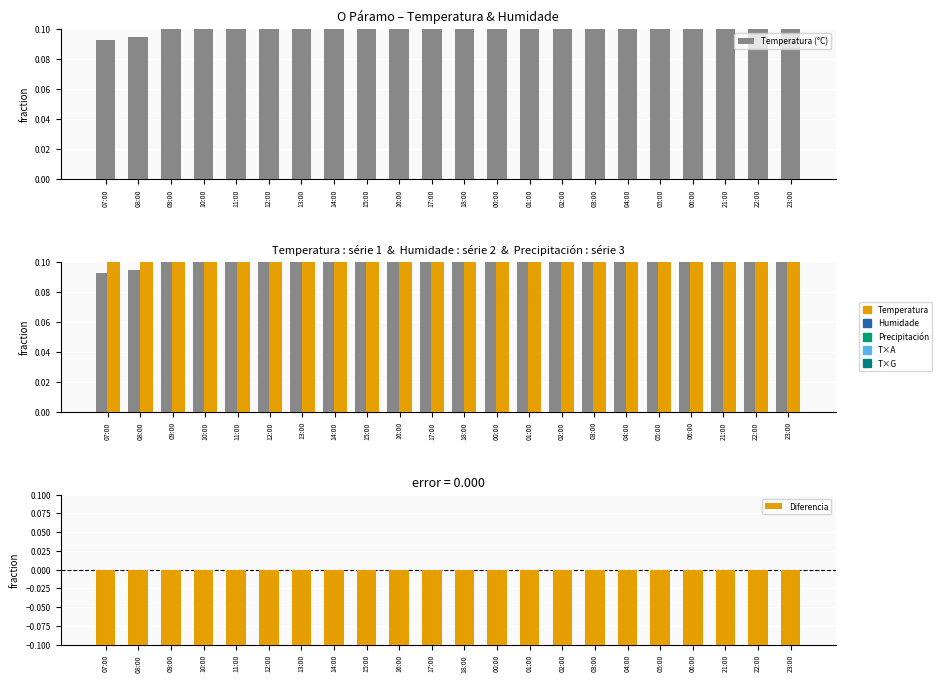

Count the number of data series in this chart.

3